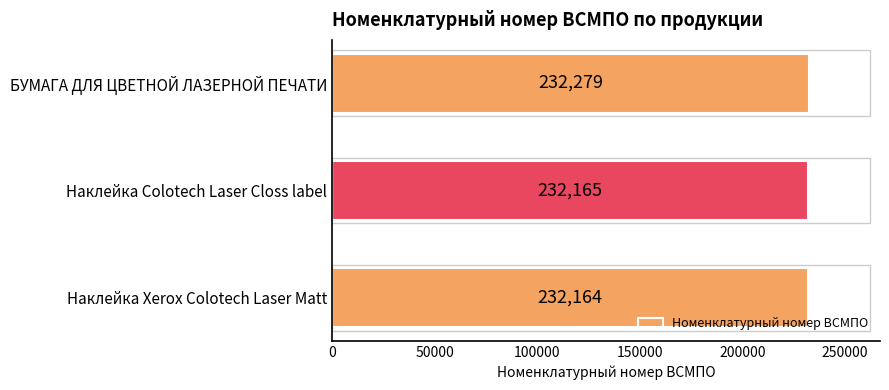

Reading bottom to top, list all the values displayed in this chart.

232164	232165	232279